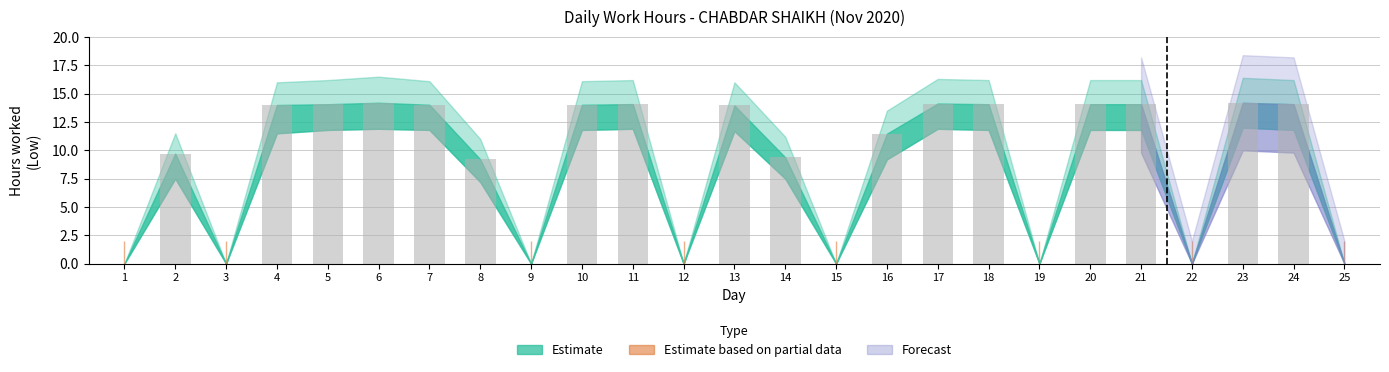

What is the maximum value shown in the chart?

14.2